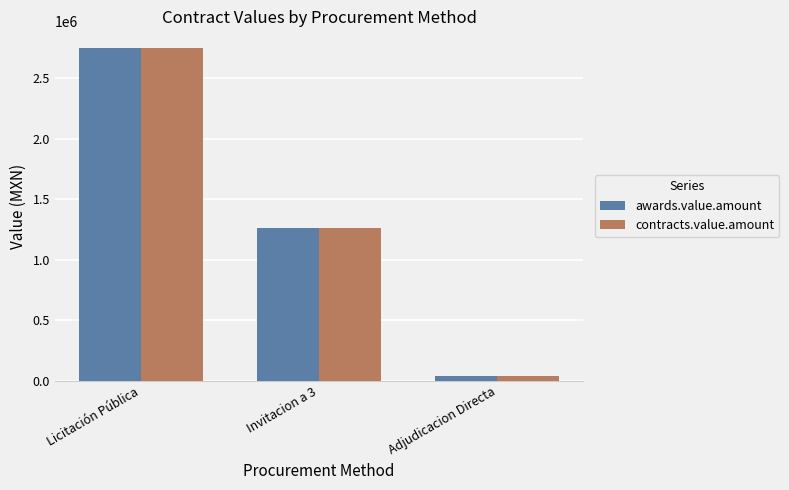

The value of awards.value.amount at Invitacion a 3 is 1263270.8. True or false?

True